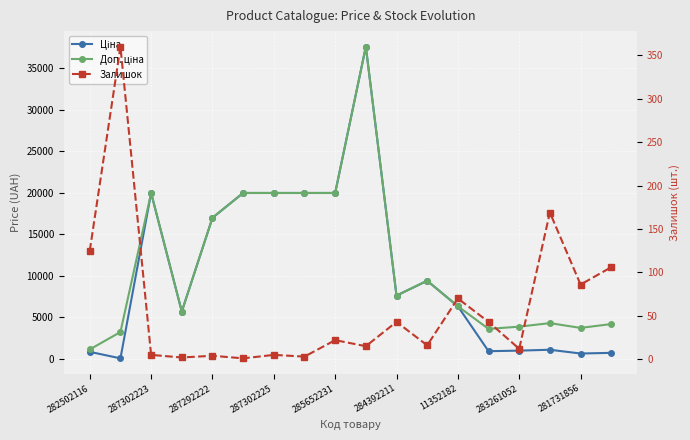

True or false: Ціна and Доп. ціна cross at least once.

False